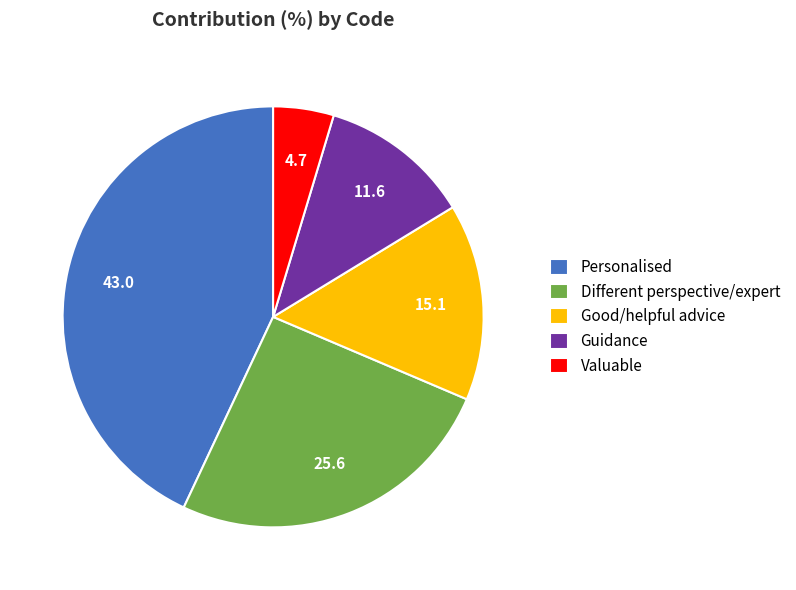

How many segments does this pie chart have?

5